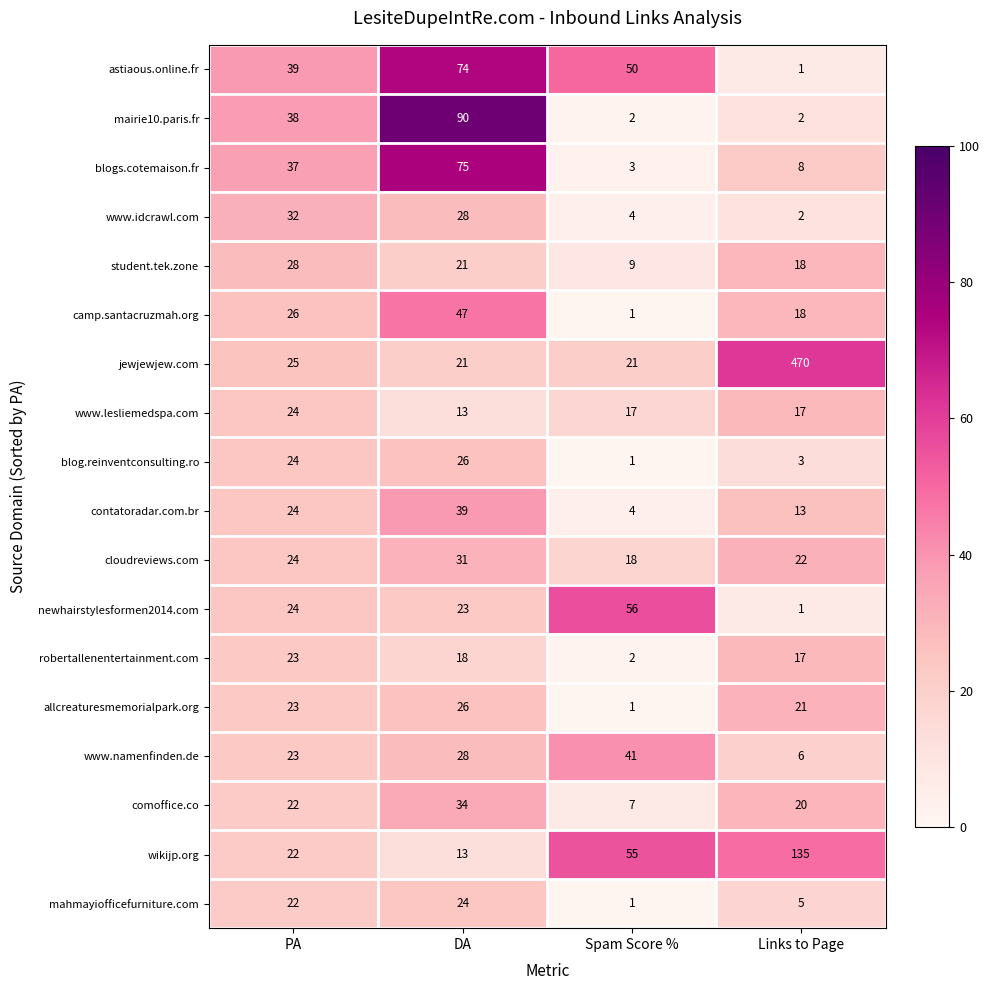

Which series has the largest range (max minus min)?

jewjewjew.com